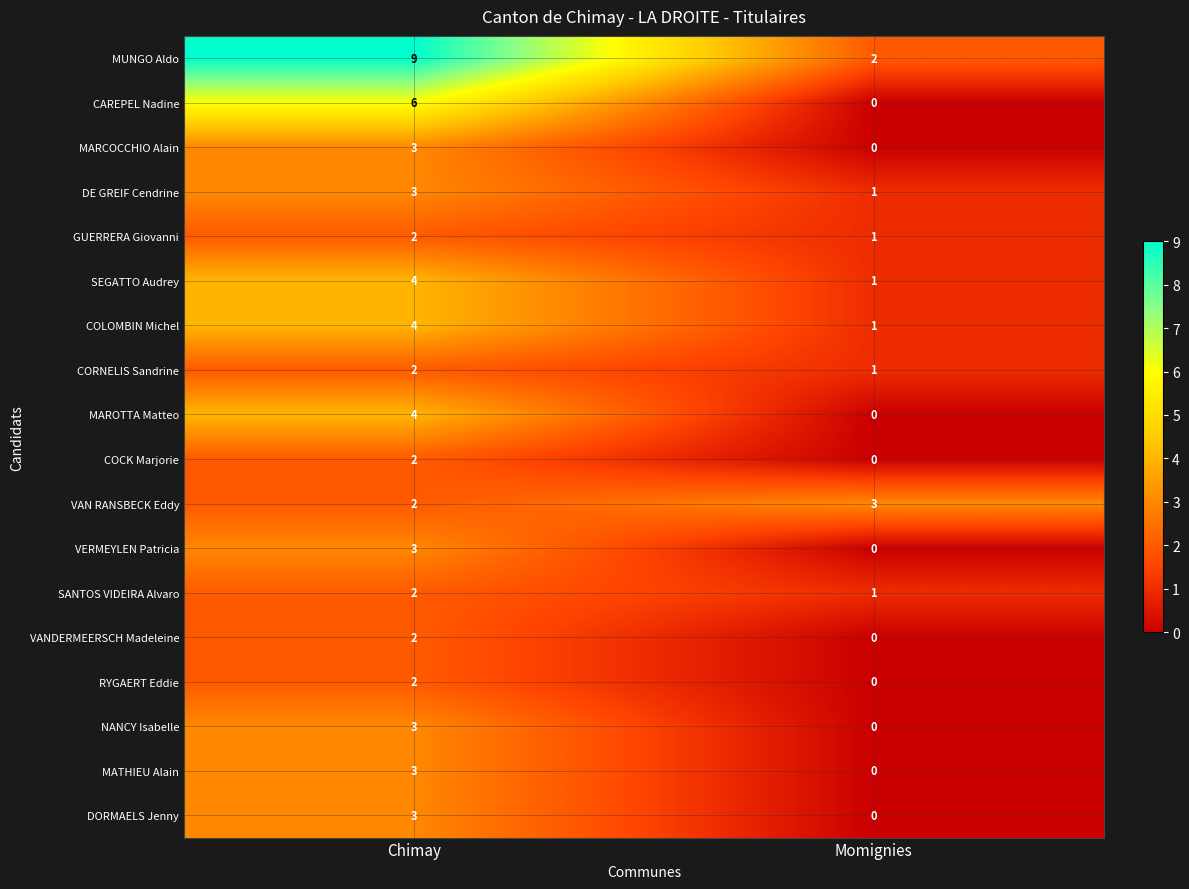

The RYGAERT Eddie series shows 0 at Momignies. True or false?

True